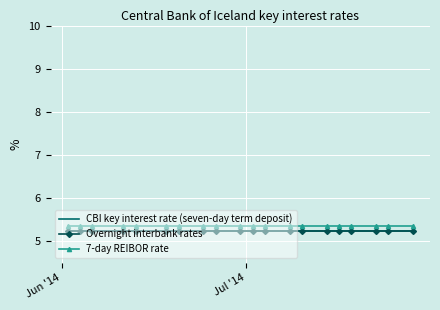

What are all the series names shown in the legend?

CBI key interest rate (seven-day term deposit), Overnight interbank rates, 7-day REIBOR rate